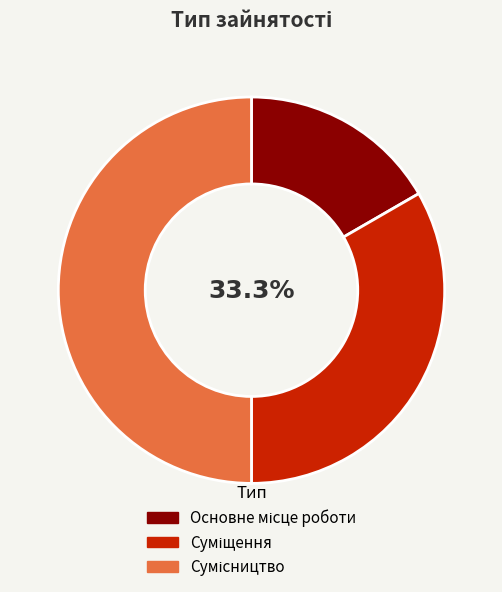

To the nearest percent, what portion does Основне місце роботи represent?

17%